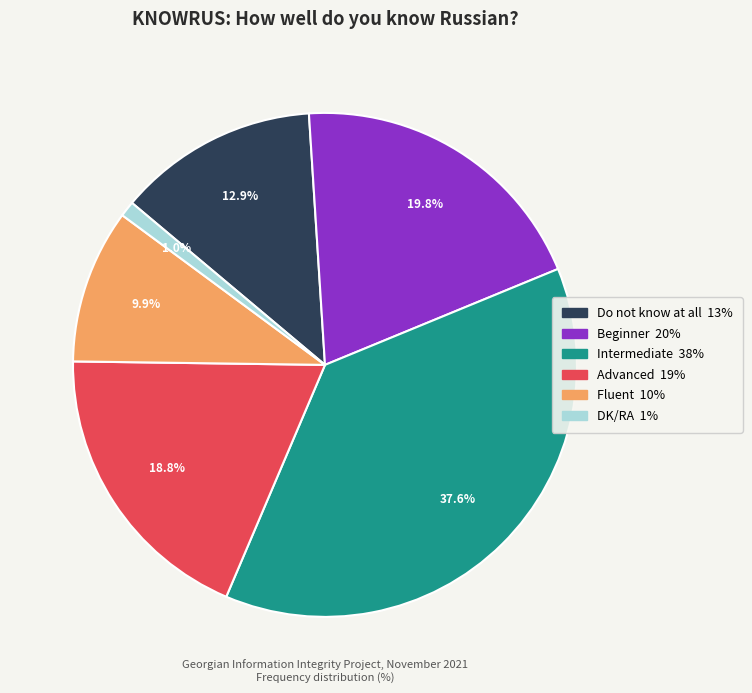

To the nearest percent, what is the difference between the largest and smallest slice percentages?

37%